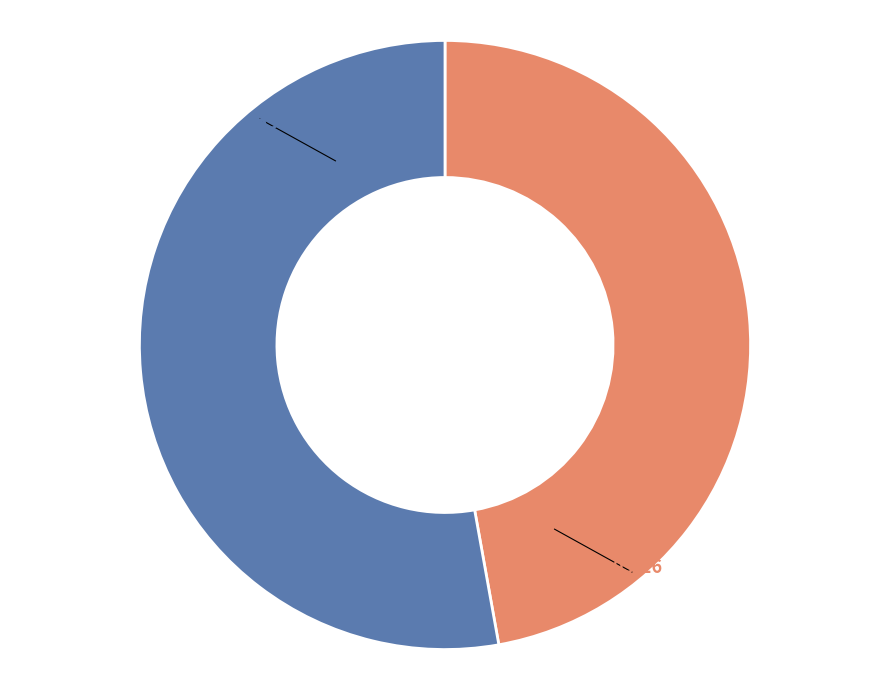

Does any single category account for the majority?

Yes